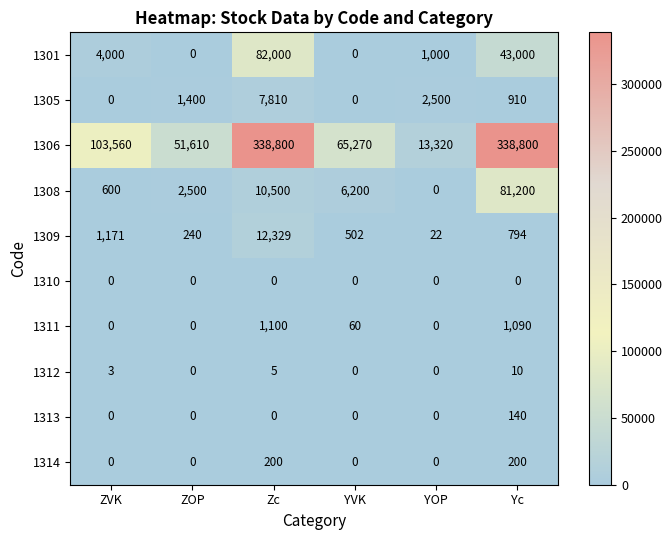

Between ZOP and YOP, which series saw the biggest shift?

1306